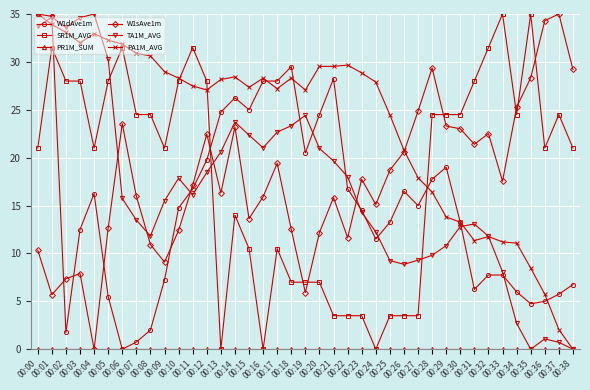

Is this an area chart (filled region under the line)?

No